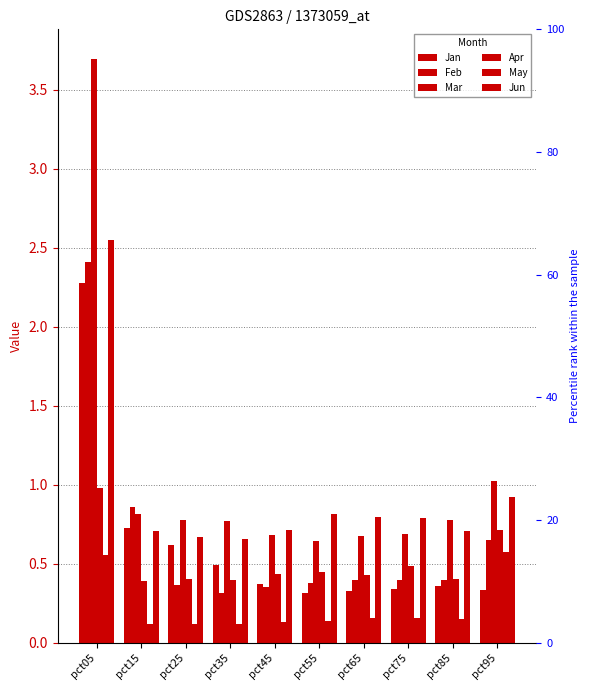

What is the difference between the maximum and minimum values in the Mar series?

3.1